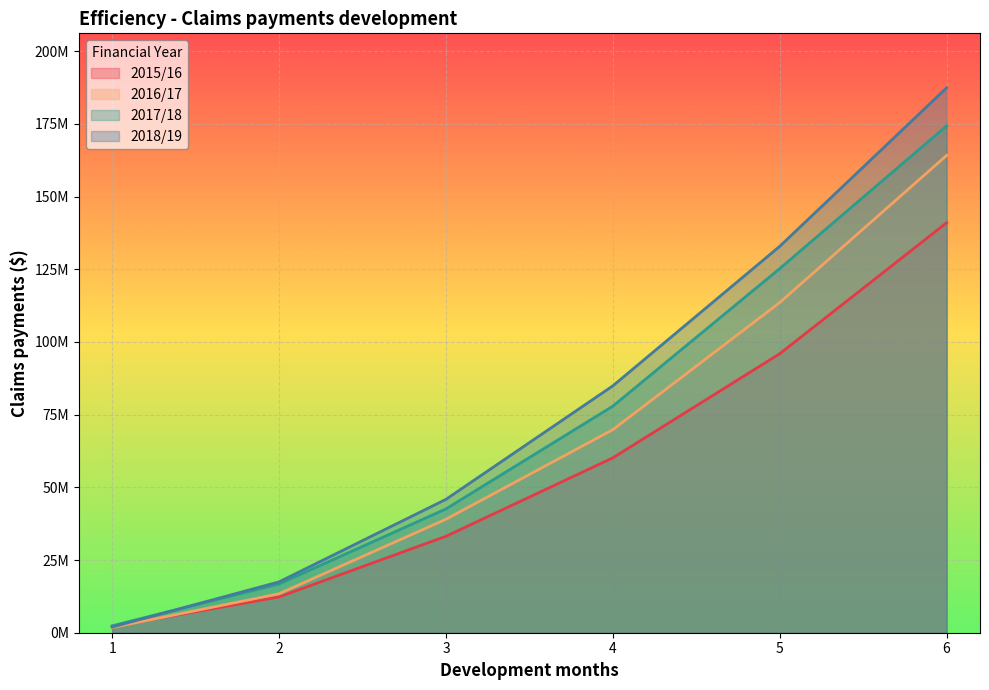

How many lines are shown in the chart?

4